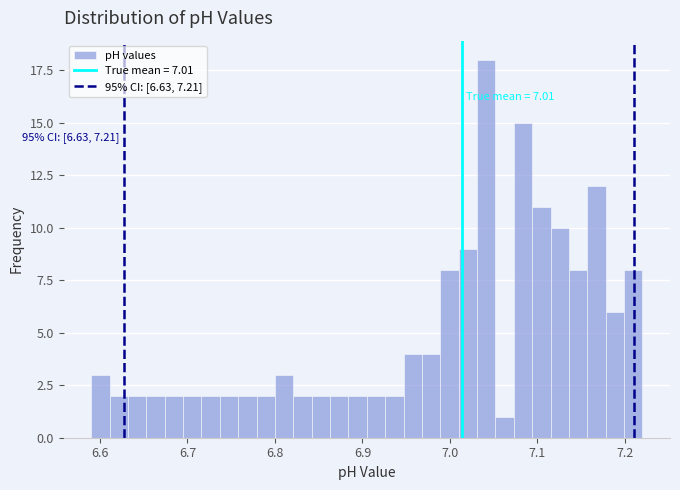

Around what value on the x-axis is the tallest bar? Give the approximate position of its centre, as read against the axis.

7.04